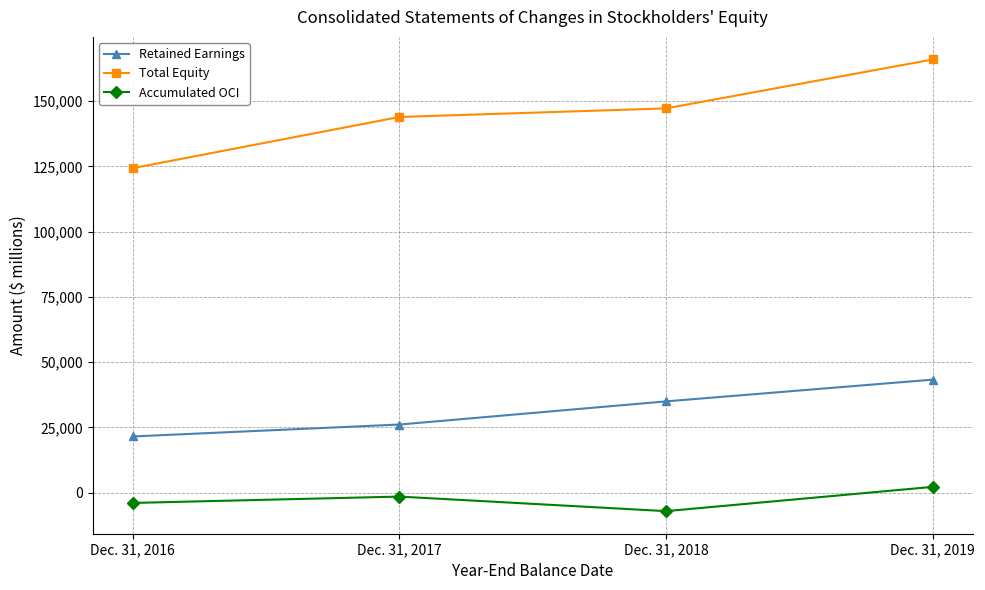

True or false: Total Equity and Accumulated OCI intersect in this chart.

False